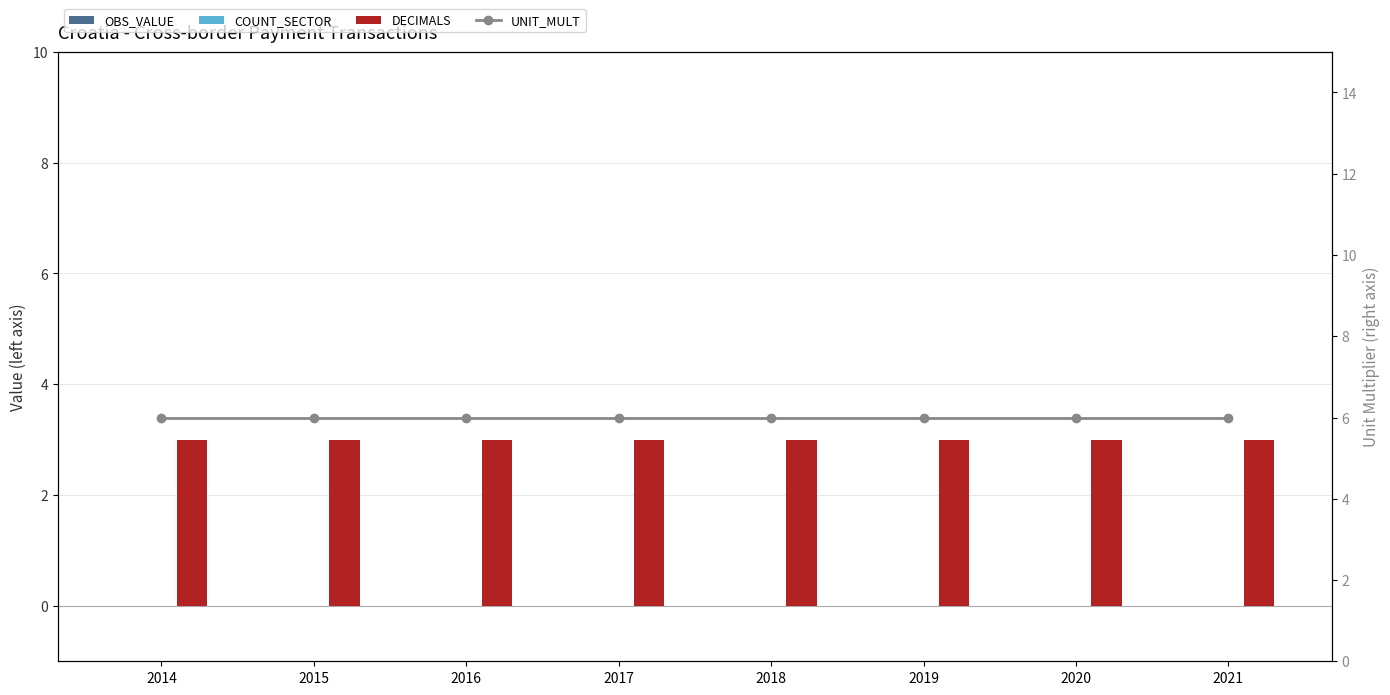

What is the greatest value displayed?

6